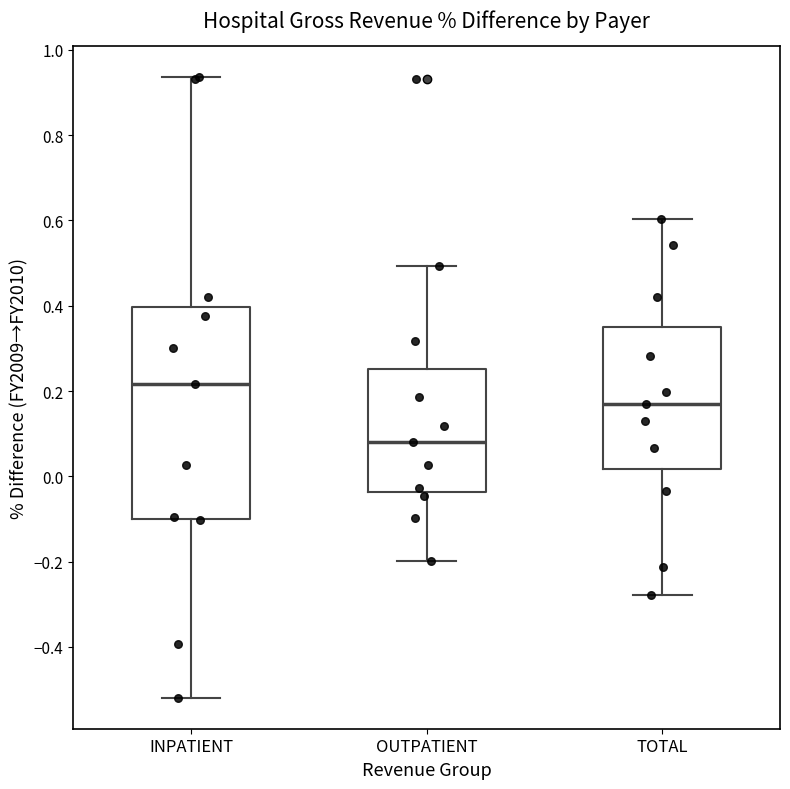

Reading left to right, transcribe this box plot: for each box, give where its median line is, the range the box spans, and where its two whiskers end, as read against the y-axis. The values are not printed on the chart, so give them approximately, as read against the axis.

INPATIENT: median 0.22, box -0.10 to 0.40, whiskers -0.52 to 0.94
OUTPATIENT: median 0.08, box -0.04 to 0.26, whiskers -0.20 to 0.50
TOTAL: median 0.16, box 0.02 to 0.36, whiskers -0.28 to 0.60